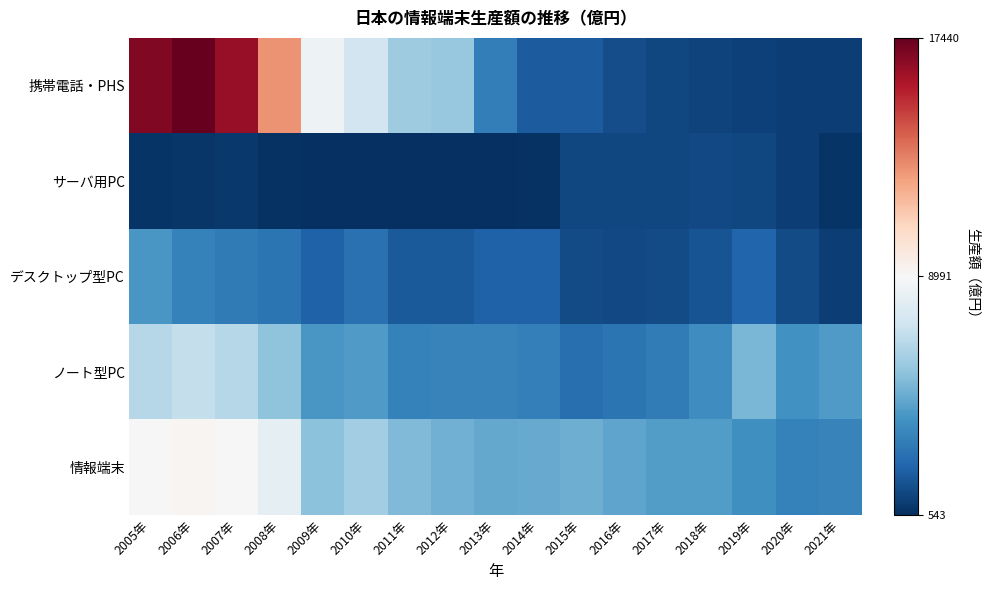

At which category is the sum across all series the highest?

2006年